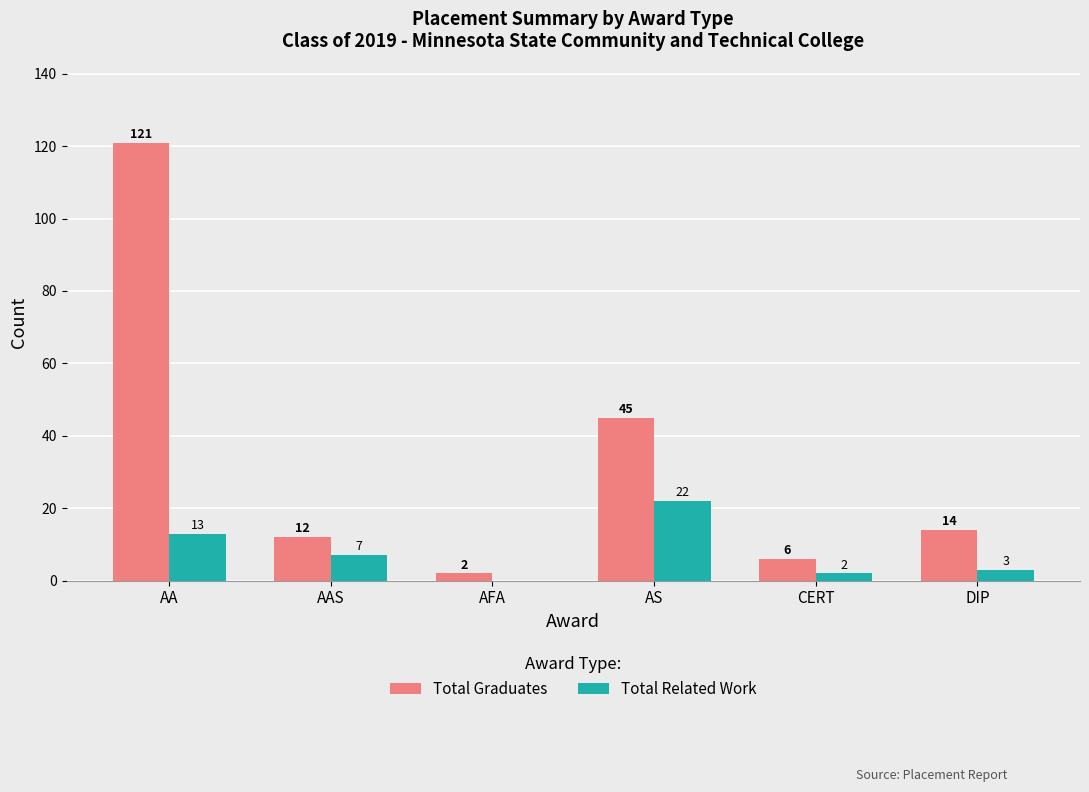

Are the bars grouped side by side (vs. stacked)?

Yes